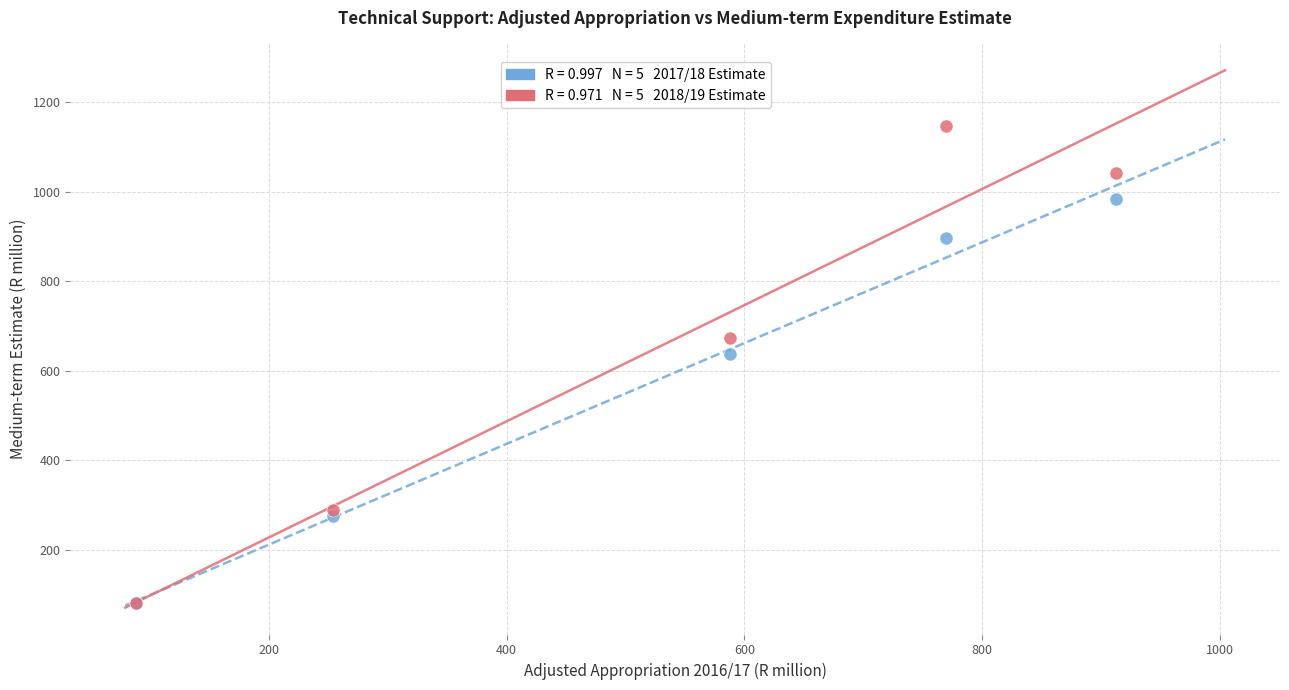

Across all series, what Y value is closest to 614?

636.8